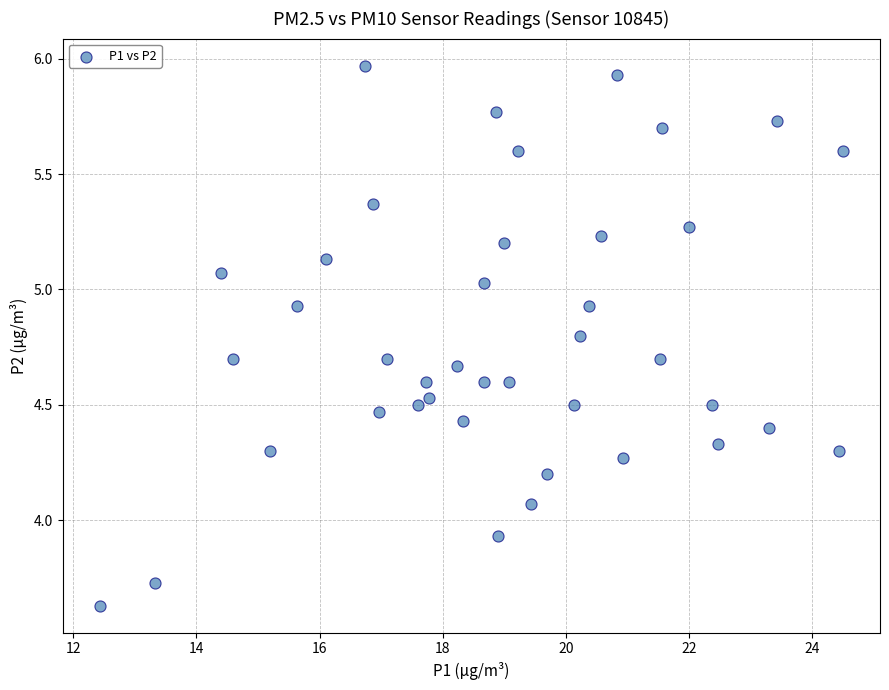

What is the range of X values (max minus min)?

12.1